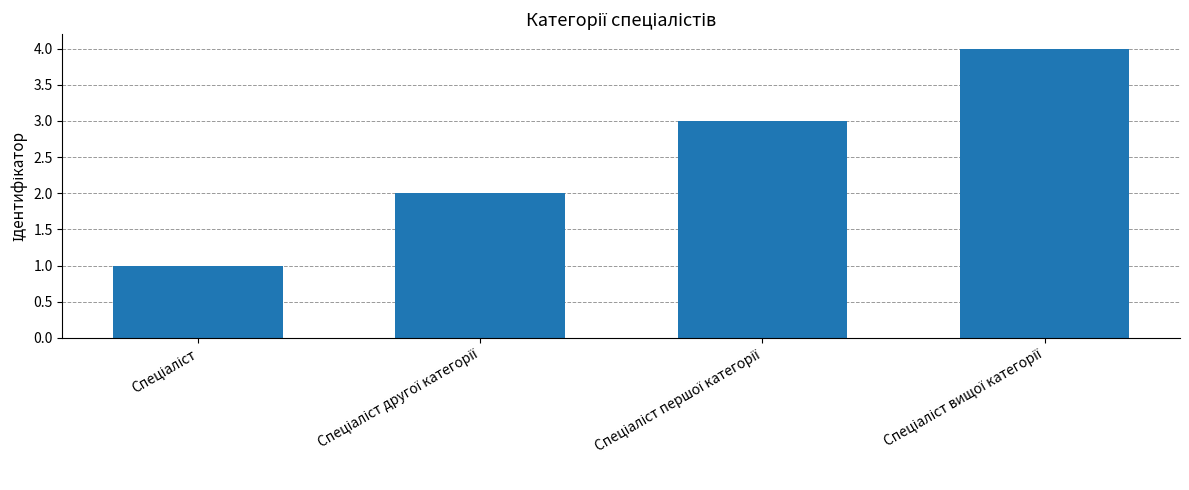

Are the bars grouped side by side (vs. stacked)?

No